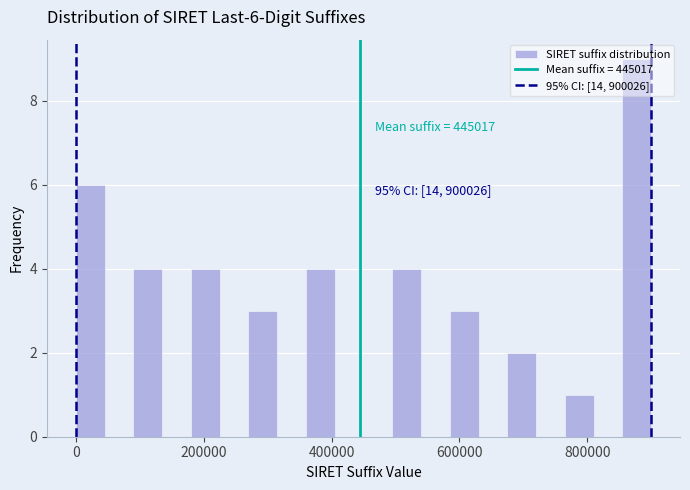

Around what value on the x-axis is the tallest bar? Give the approximate position of its centre, as read against the axis.

880000